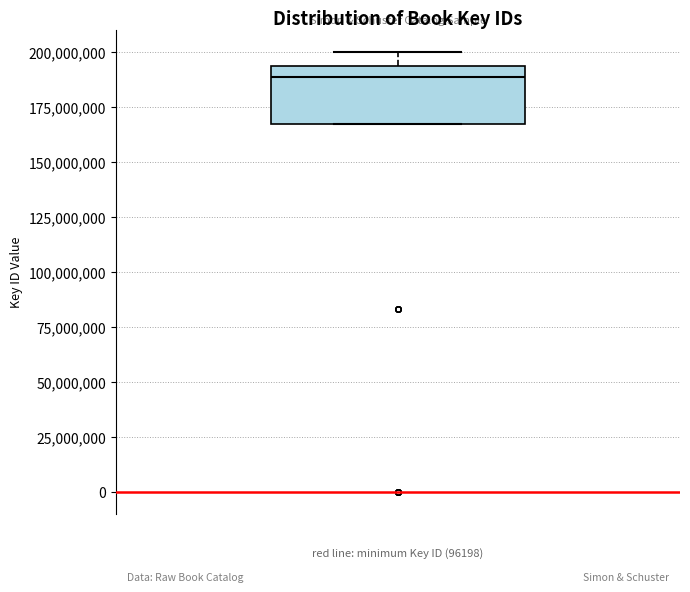

Transcribe this box plot: give where the median line is, the range the box spans, and where the two whiskers end, as read against the y-axis. The values are not printed on the chart, so give them approximately, as read against the axis.

median 190000000, box 165000000 to 195000000, whiskers 165000000 to 200000000